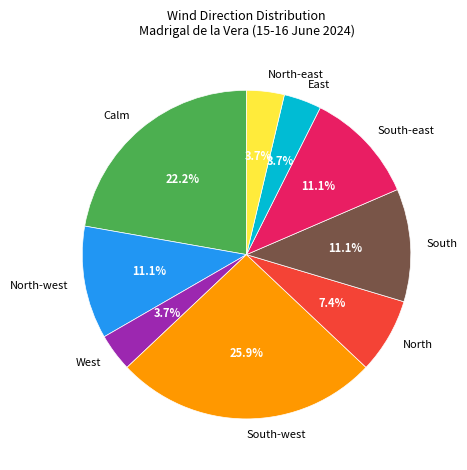

Which slice is the largest?

South-west